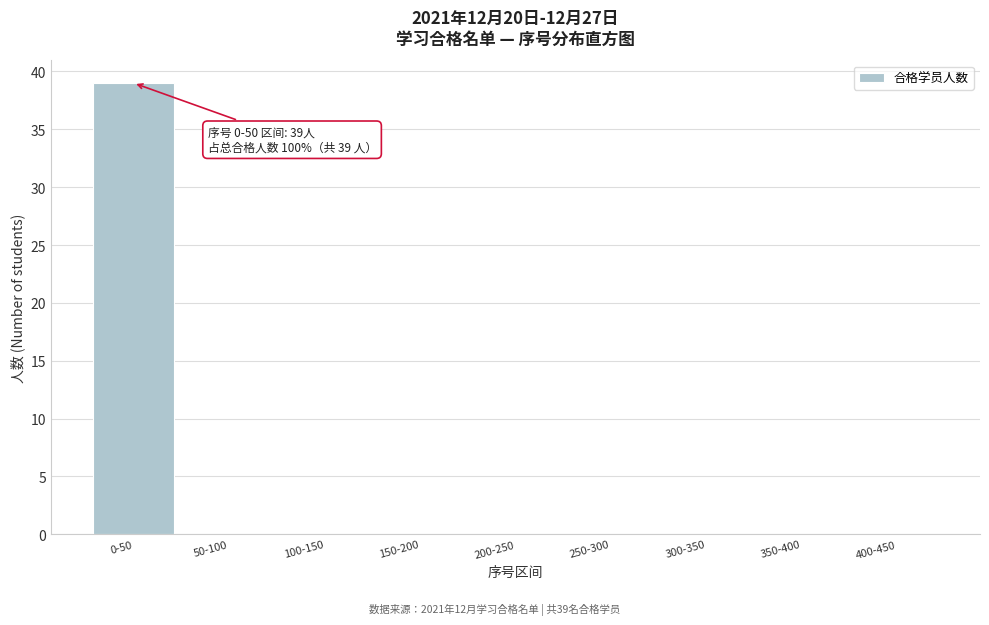

Reading right to left, what are all the values shown in this chart?

400-450=0	350-400=0	300-350=0	250-300=0	200-250=0	150-200=0	100-150=0	50-100=0	0-50=39